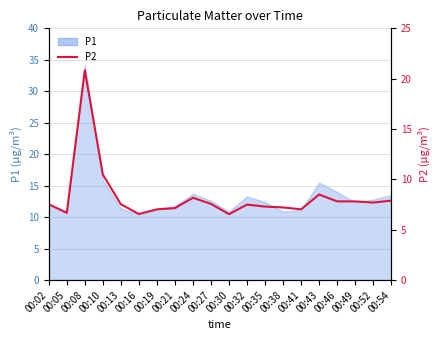

What is the difference between the maximum and minimum values?

14.3